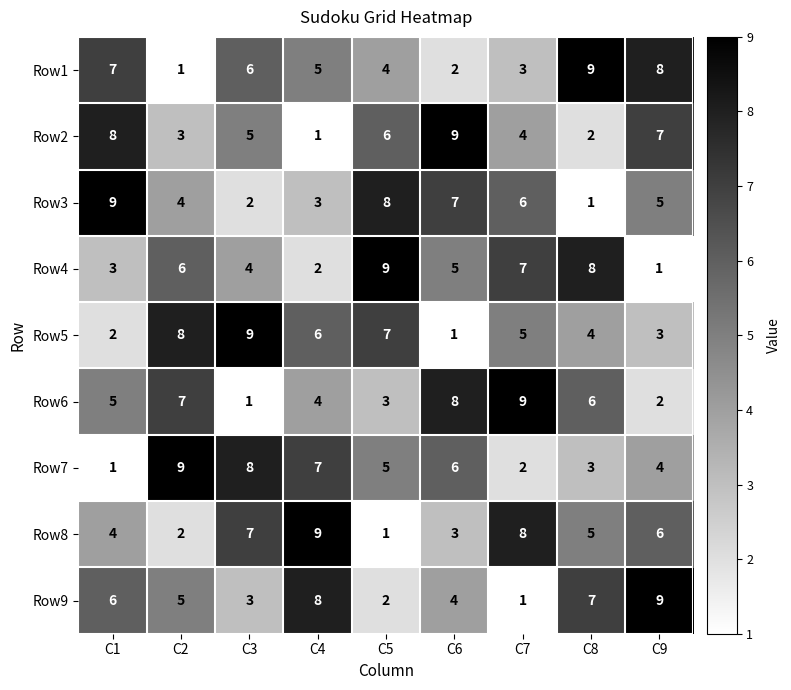

What is the maximum value for Row4?

9